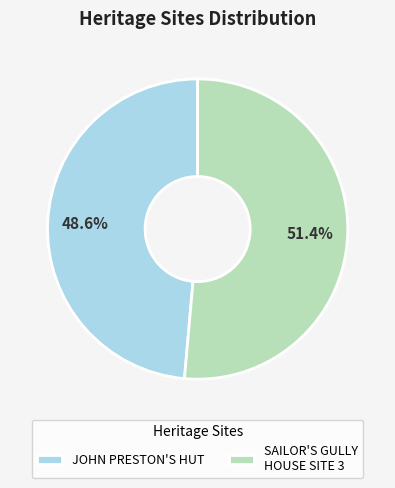

Which category accounts for the majority?

SAILOR'S GULLY HOUSE SITE 3